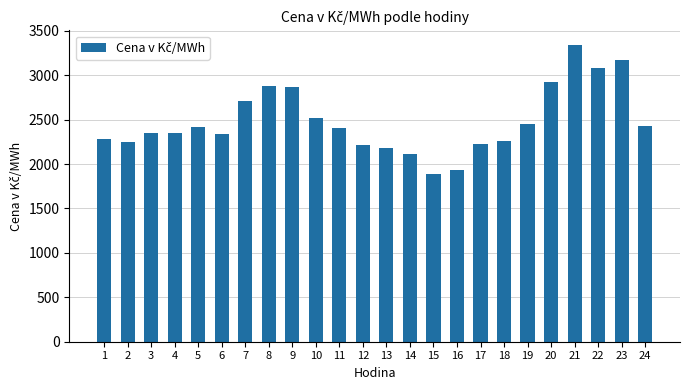

How many bars are there in total?

24